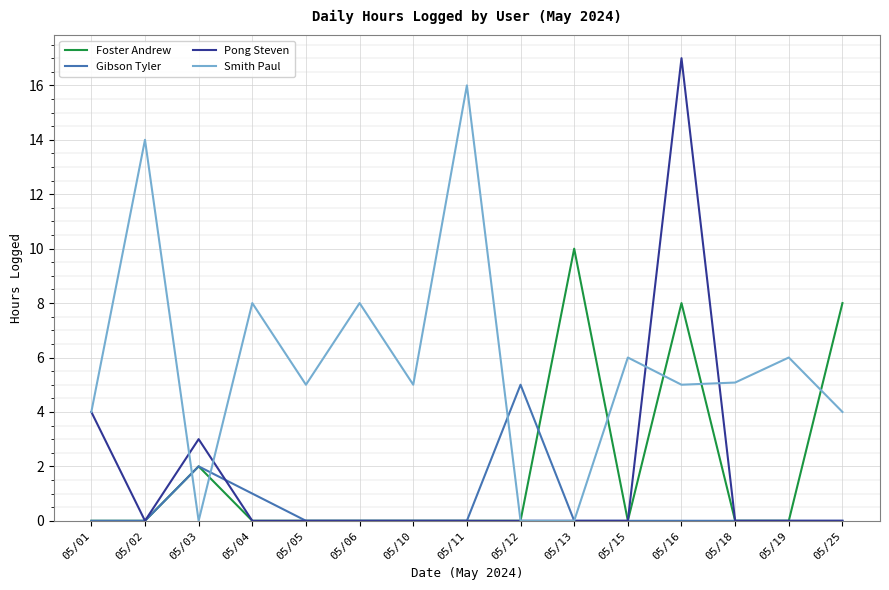

List the series in order of their peak value, highest first.

Pong Steven, Smith Paul, Foster Andrew, Gibson Tyler